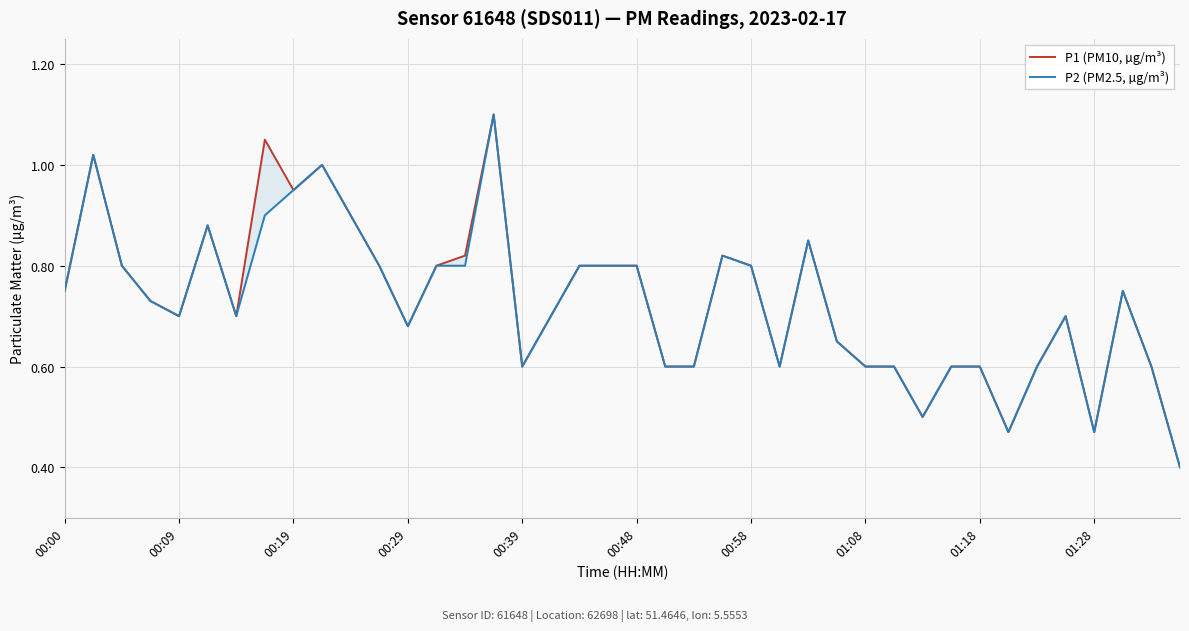

Is it true that P2 (PM2.5, µg/m³) equals 1.3 at 00:00?

False